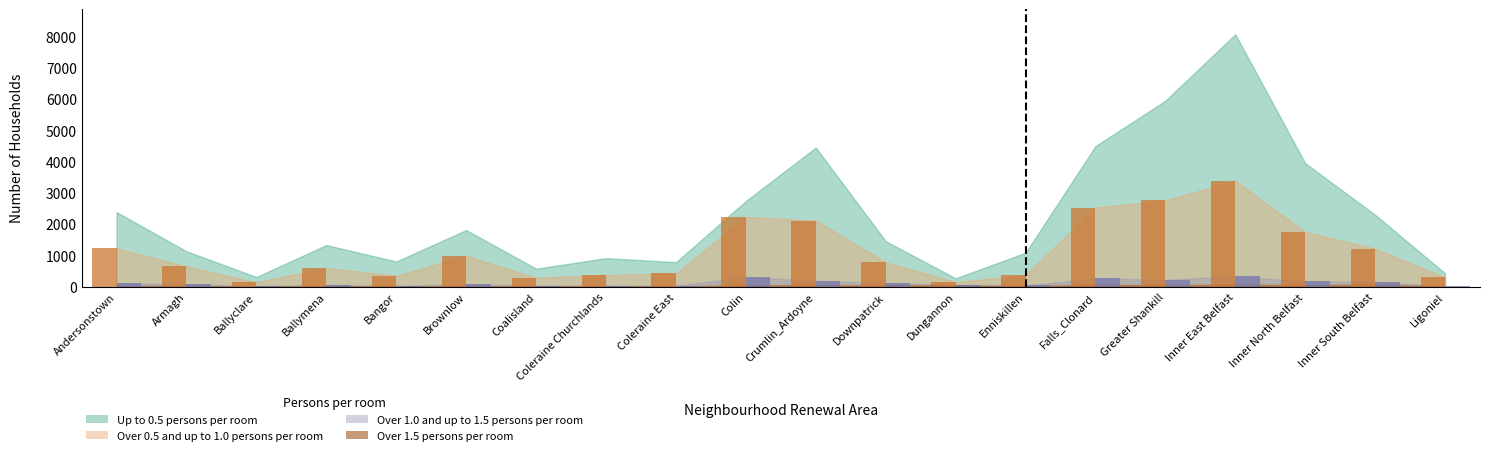

How many data points in Over 1.0 and up to 1.5 persons per room are less than 75?

10